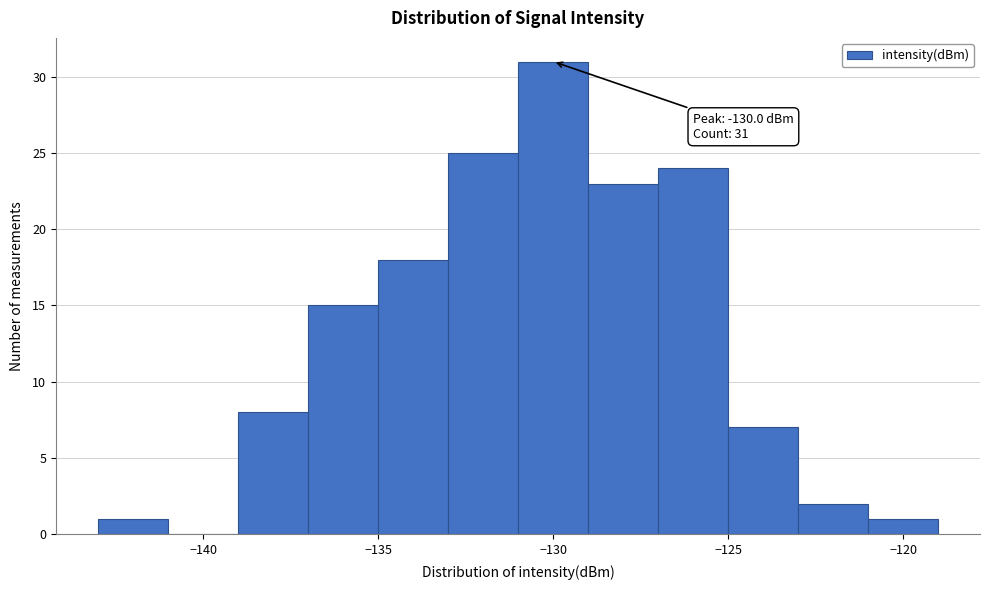

Which range on the x-axis has the tallest bar?

-131 to -129